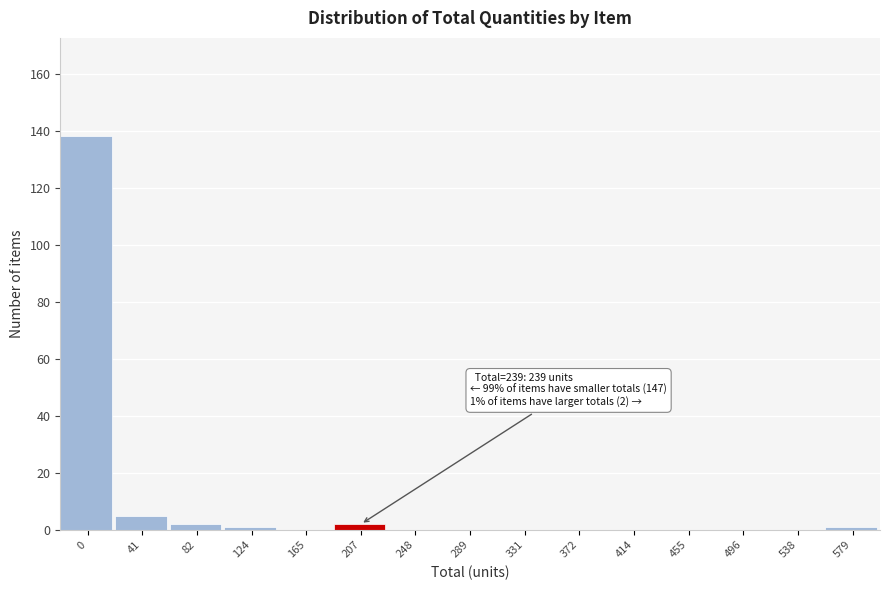

Reading left to right, extract all data points from this chart.

0=138	41=5	82=2	124=1	165=0	207=2	248=0	289=0	331=0	372=0	414=0	455=0	496=0	538=0	579=1